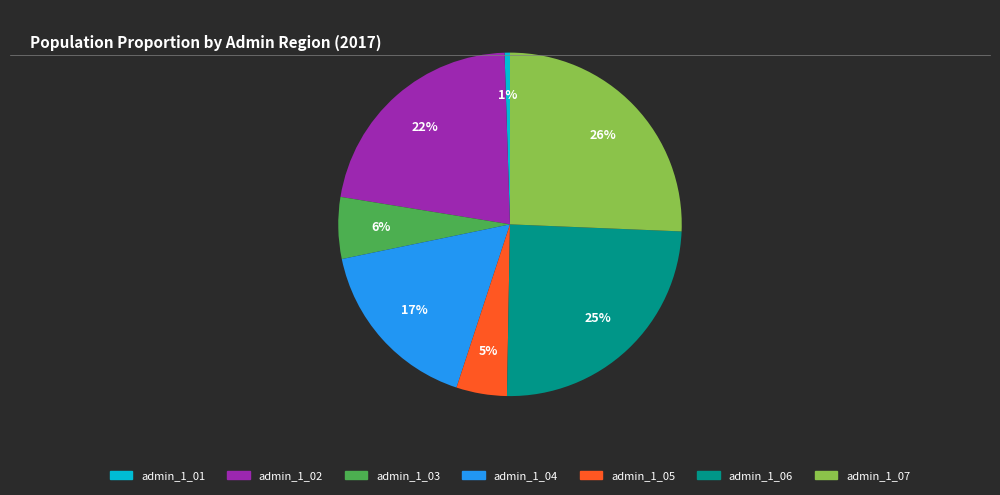

Is it true that admin_1_05 is 5% of the pie?

True